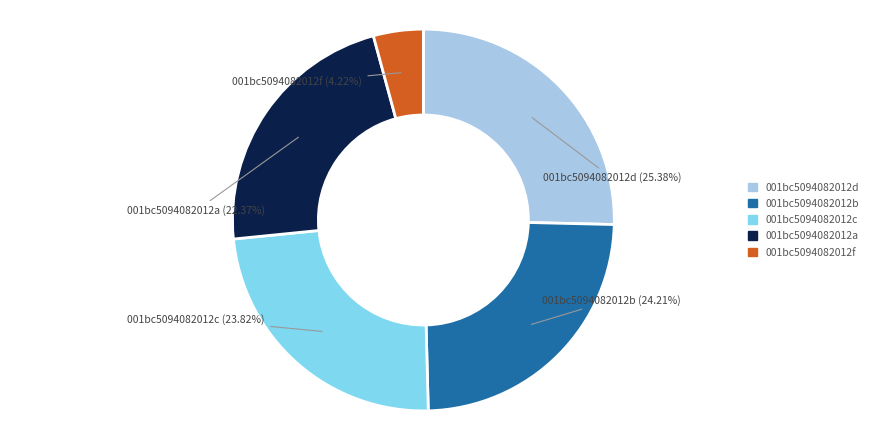

Count the number of slices in the pie.

5